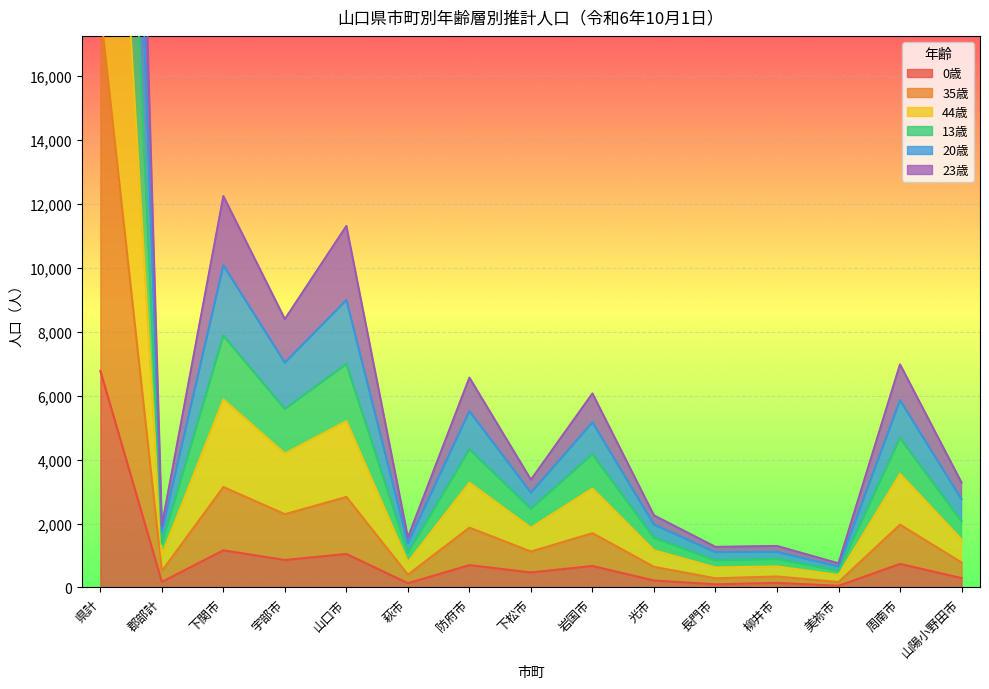

The 20歳 series shows 7721 at 下関市. True or false?

False